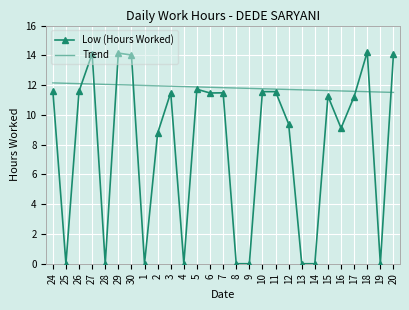

Where does the Low (Hours Worked) series first go above 11?

24